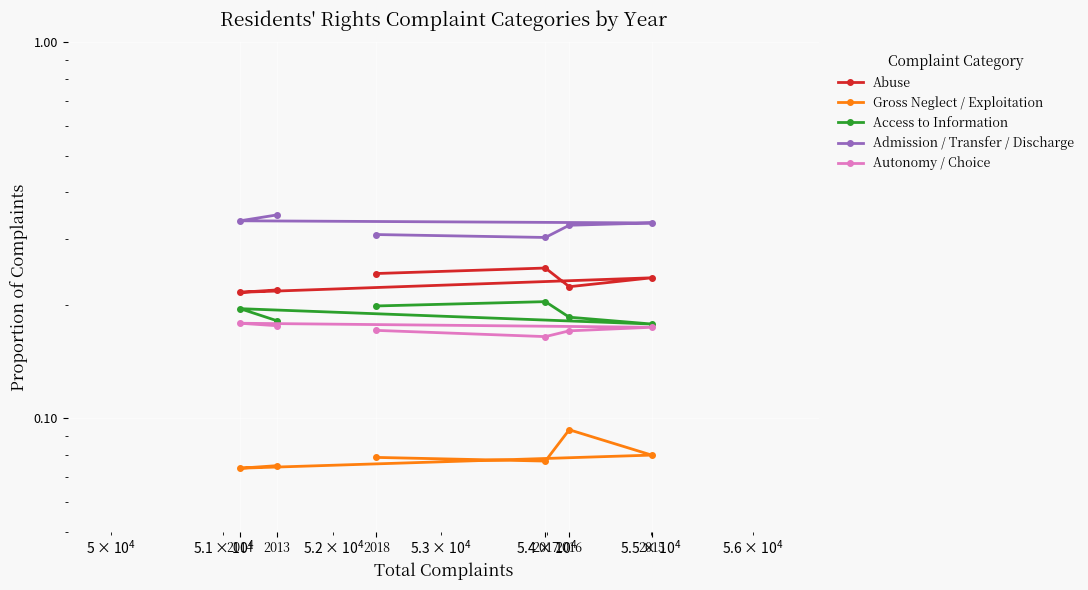

True or false: Admission / Transfer / Discharge and Autonomy / Choice cross at least once.

False